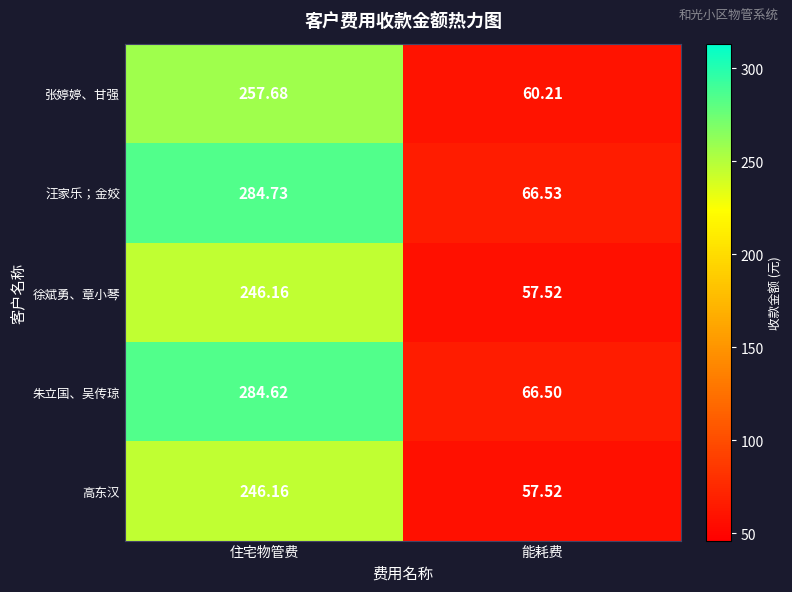

At which label is 朱立国、吴传琼 closest to 175?

能耗费